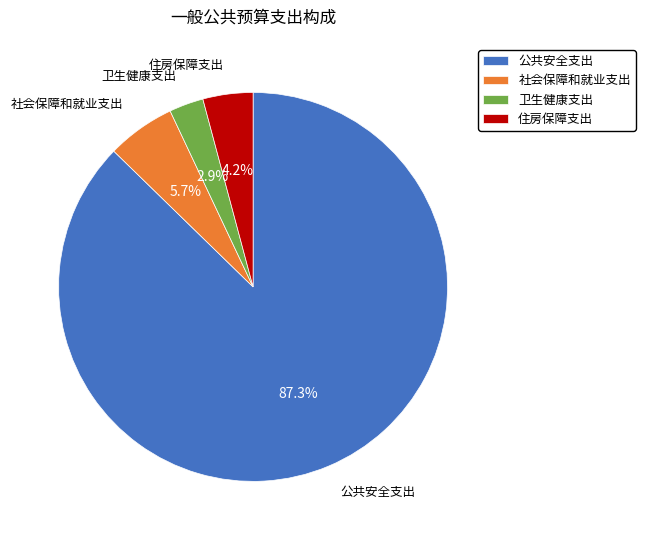

Does any single category account for the majority?

Yes